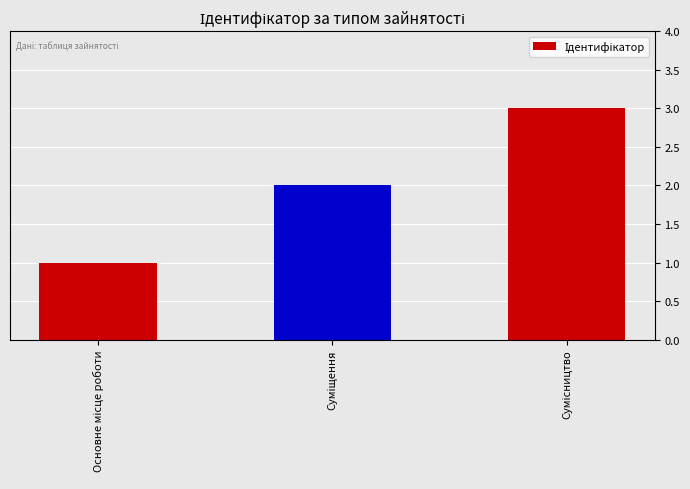

Reading left to right, extract all data points from this chart.

1	2	3